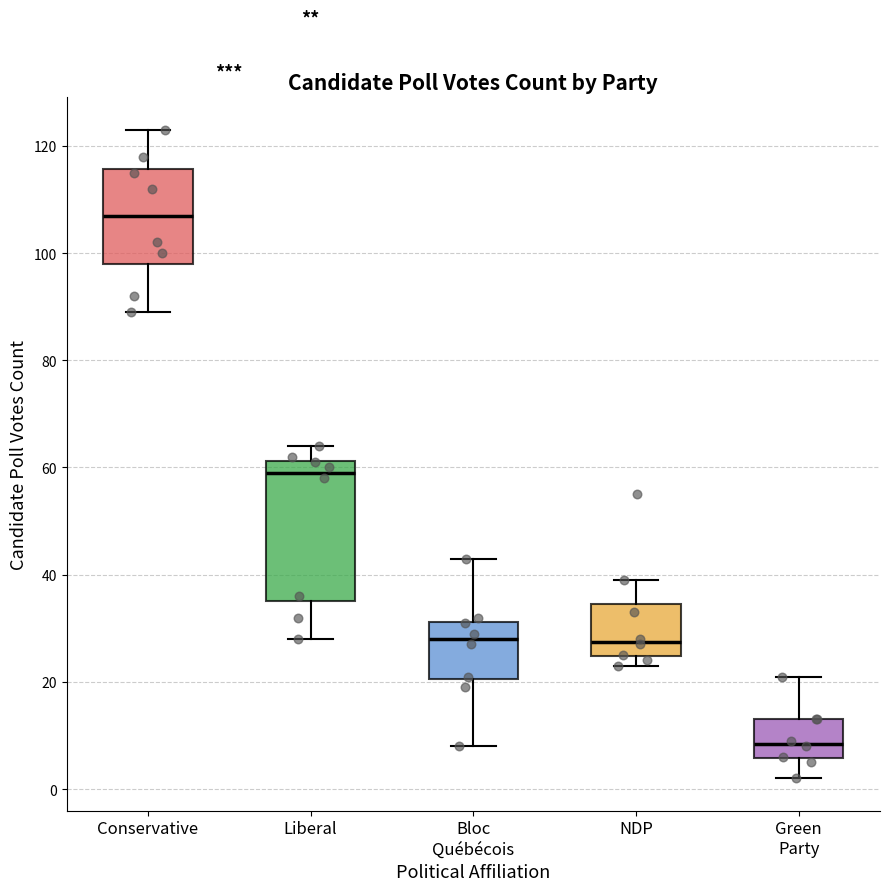

Where does the upper whisker of the box for Green Party end on the y-axis? The values are not printed on the chart, so give them approximately, as read against the axis.

22